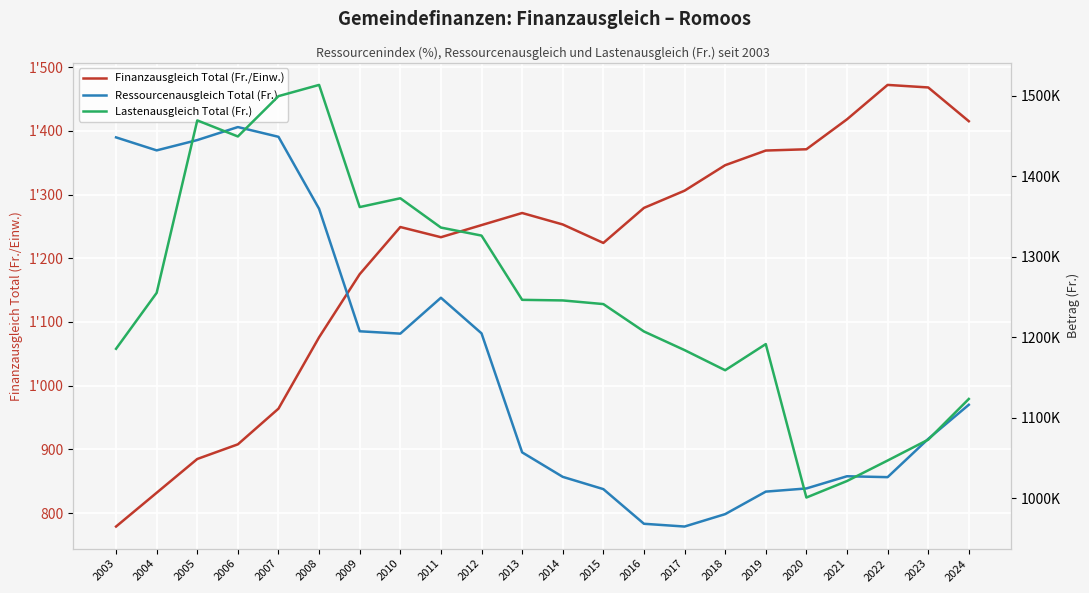

How many interior local valleys does the Finanzausgleich Total (Fr./Einw.) series have?

2